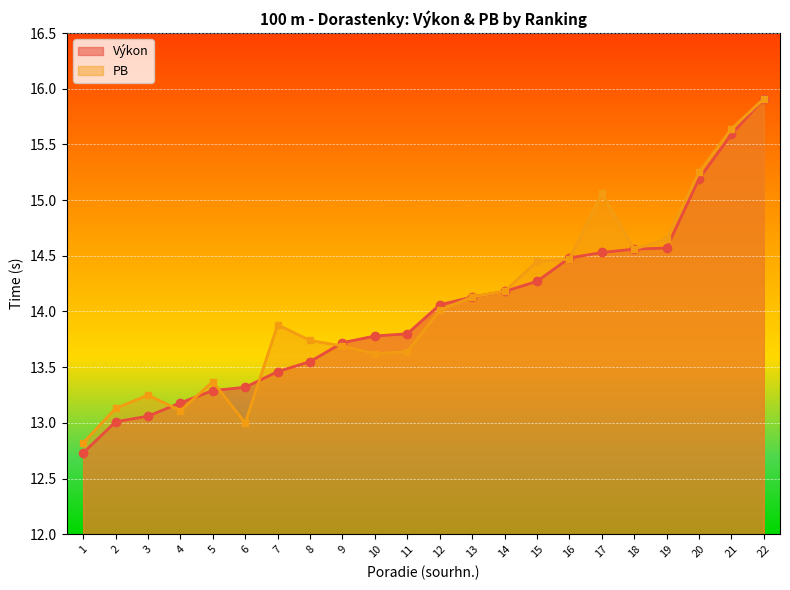

Reading left to right, extract all data points from this chart.

Výkon: 12.7	13.0	13.1	13.2	13.3	13.3	13.5	13.6	13.7	13.8	13.8	14.1	14.1	14.2	14.3	14.5	14.5	14.6	14.6	15.2	15.6	15.9
PB: 12.8	13.1	13.2	13.1	13.4	13.0	13.9	13.7	13.7	13.6	13.6	14.0	14.1	14.2	14.4	14.5	15.1	14.6	14.7	15.2	15.6	15.9